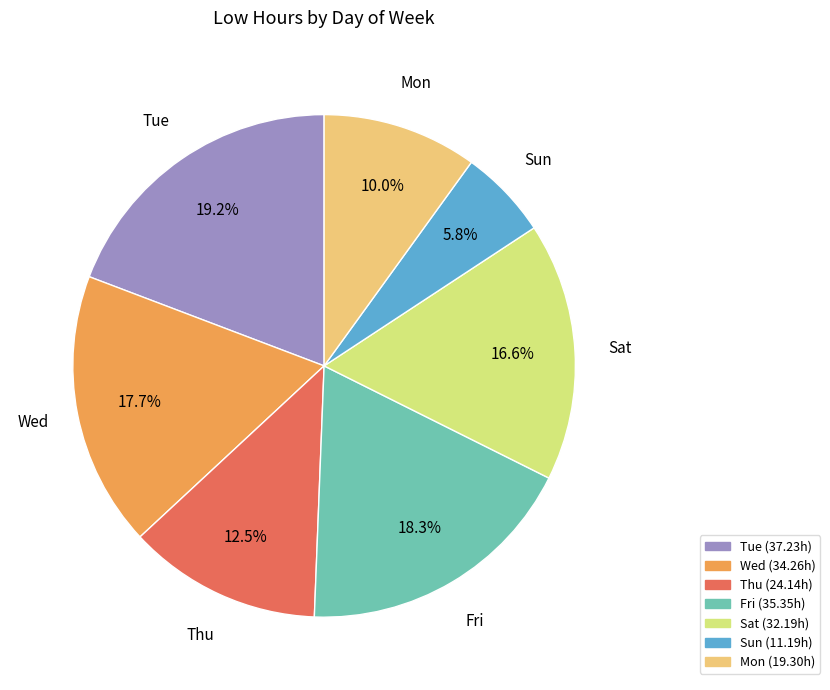

Is there a majority slice in this chart?

No